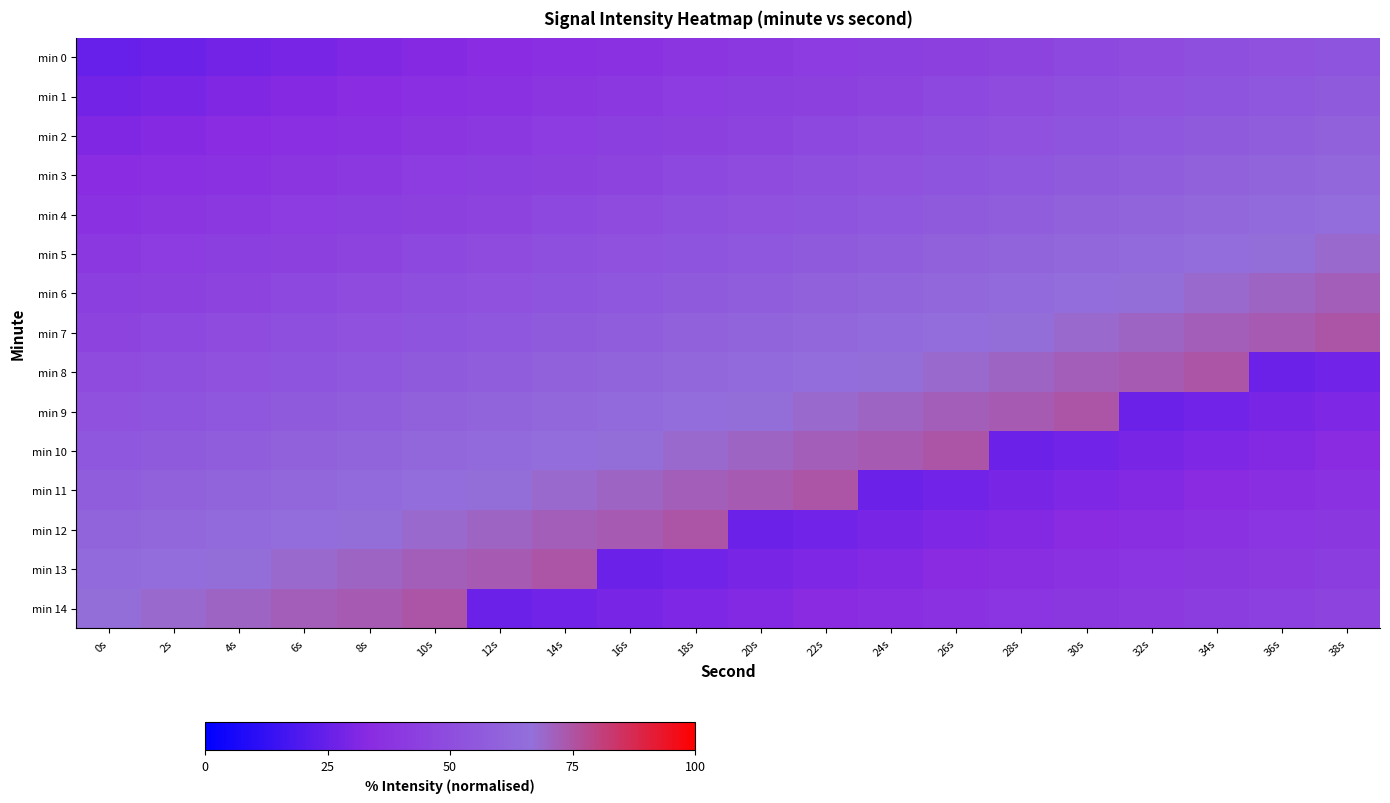

What is the spread (max minus min) of values at 28s?

47.0